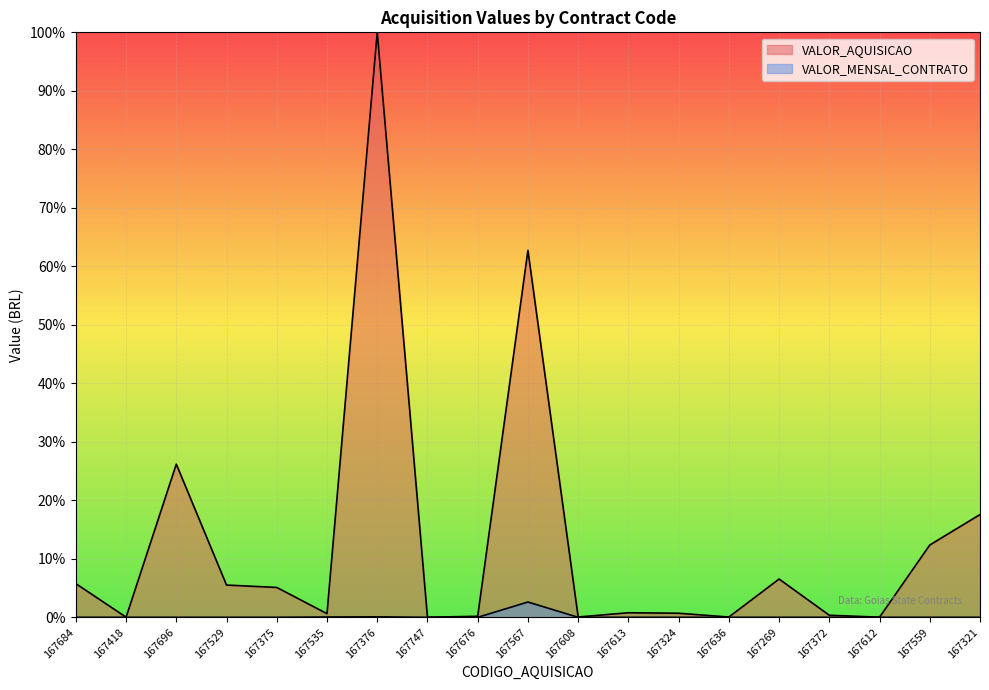

Reading left to right, transcribe all the data shown in this chart.

VALOR_AQUISICAO: 167684=5.8	167418=0.0	167696=26.2	167529=5.5	167375=5.1	167535=0.6	167376=100.0	167747=0.0	167676=0.2	167567=62.7	167608=0.1	167613=0.8	167324=0.7	167636=0.0	167269=6.5	167372=0.4	167612=0.0	167559=12.4	167321=17.6
VALOR_MENSAL_CONTRATO: 167684=0.0	167418=0.0	167696=0.0	167529=0.0	167375=0.0	167535=0.1	167376=0.1	167747=0.0	167676=0.0	167567=2.6	167608=0.0	167613=0.0	167324=0.0	167636=0.0	167269=0.0	167372=0.0	167612=0.0	167559=0.0	167321=0.0